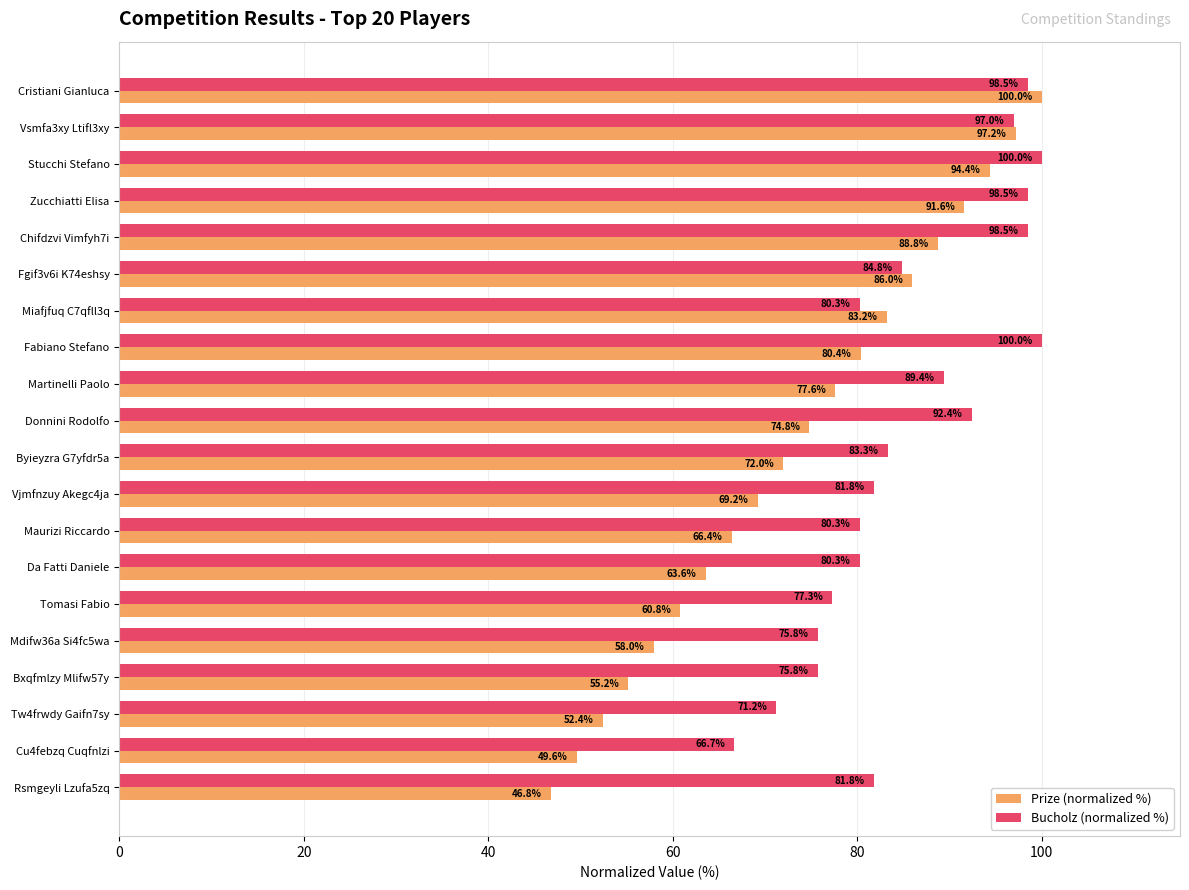

What is the difference between the second highest and minimum values in the Prize (normalized %) series?

50.4